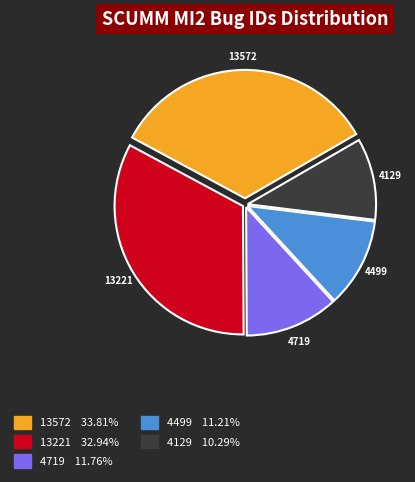

Which has a higher value, 4719 or 13221?

13221